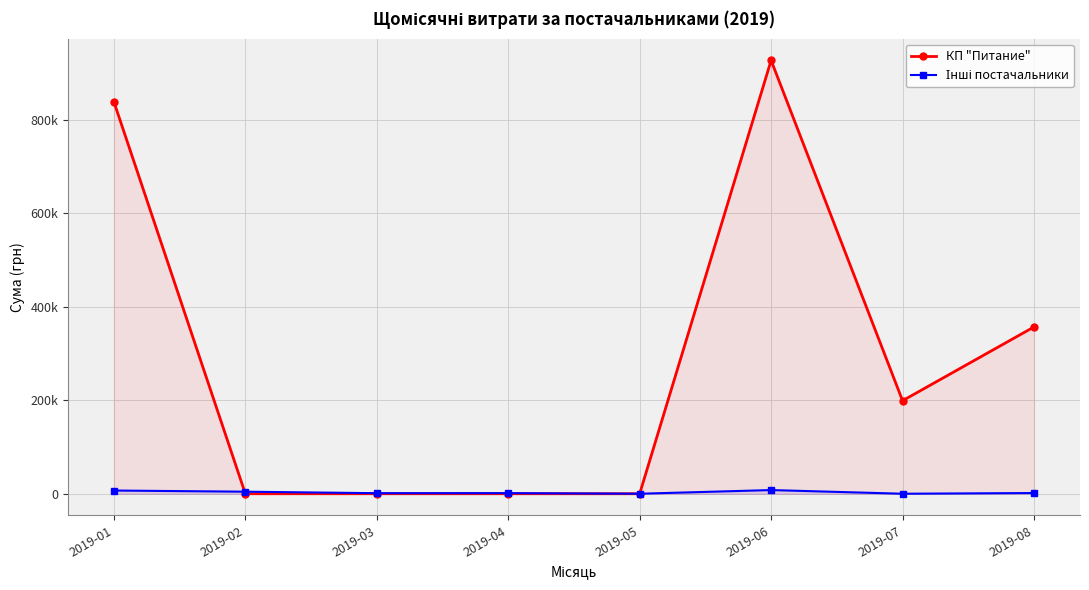

Between 2019-03 and 2019-06, which series saw the biggest shift?

КП "Питание"